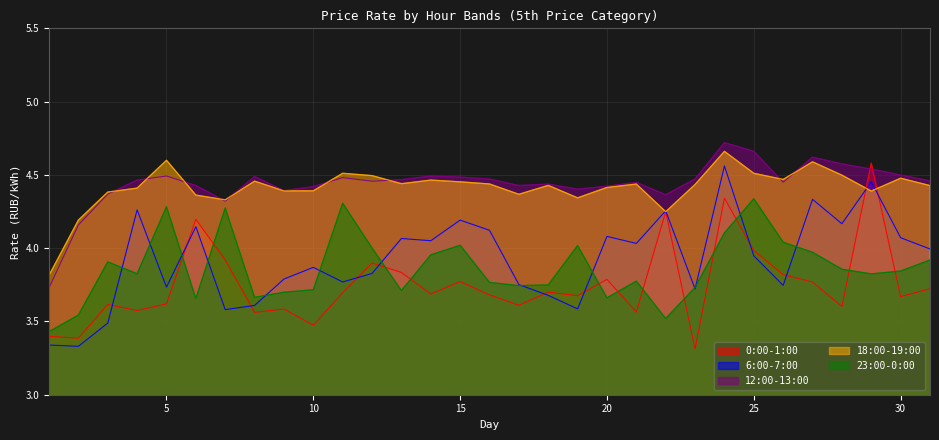

Which series ends up on top after the final intersection of 0:00-1:00 and 23:00-0:00?

23:00-0:00